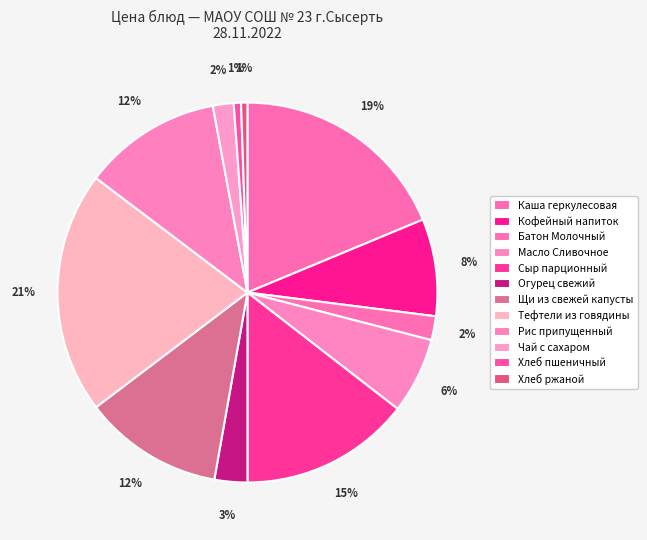

How much of the chart is everything except Кофейный напиток?

91.7%